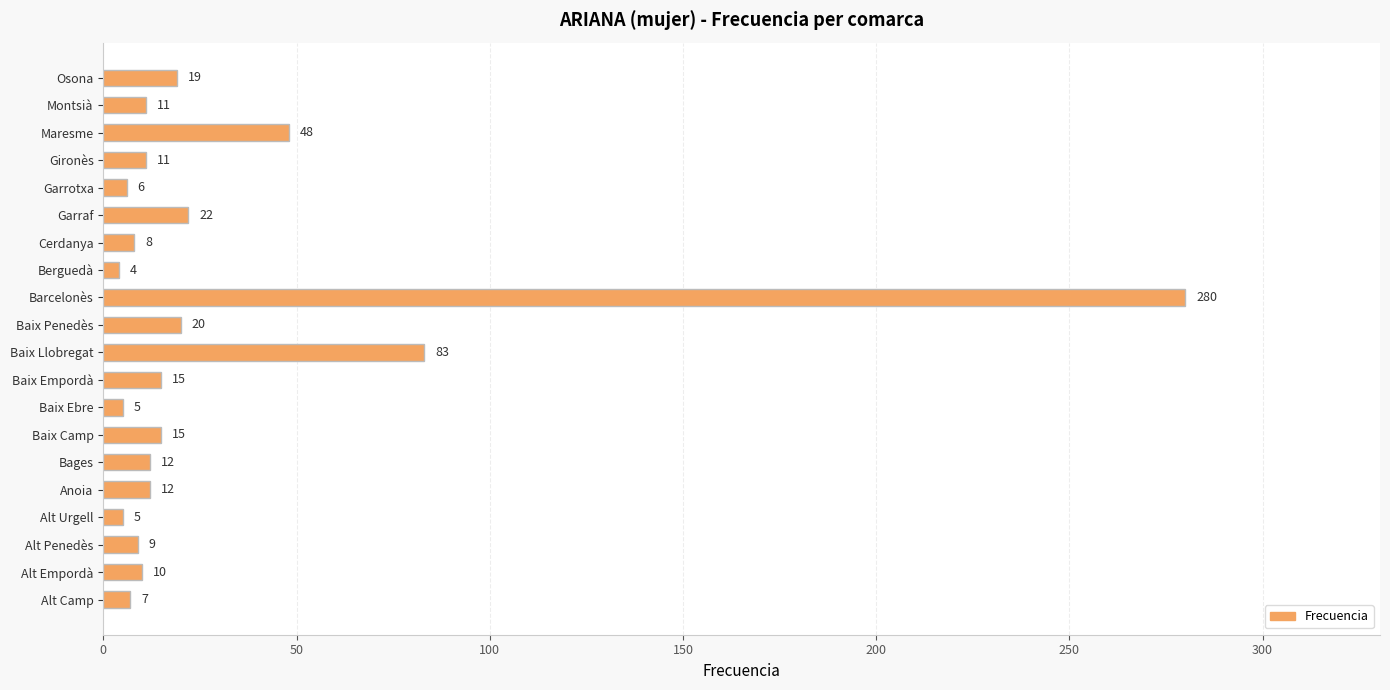

What is the maximum value shown in the chart?

280